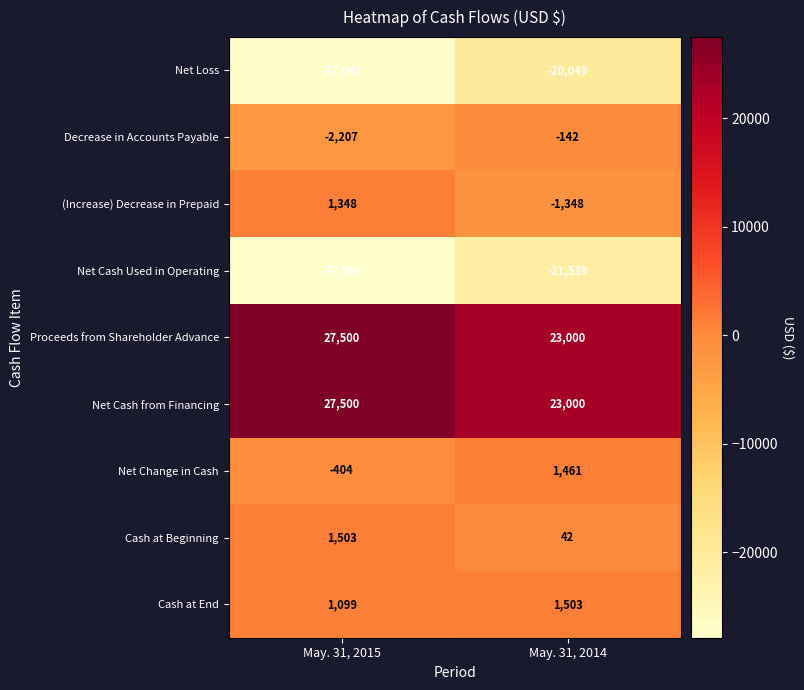

What is the total value across all series at May. 31, 2015?

1390